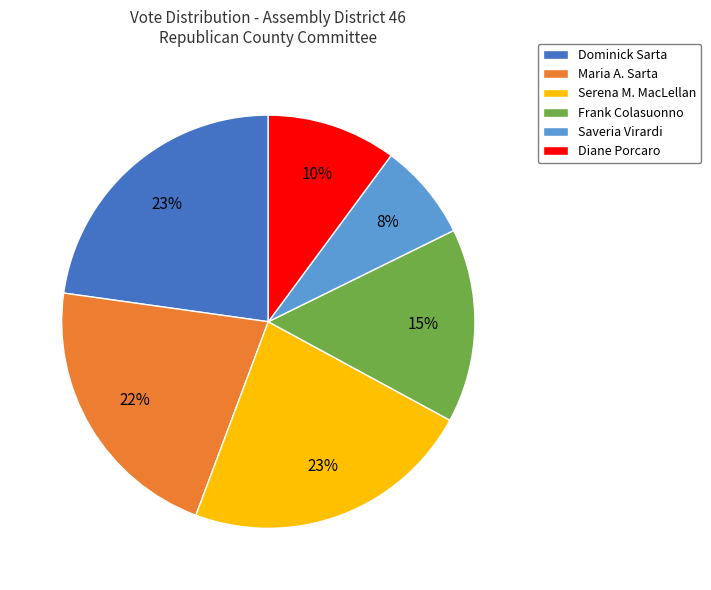

Does any single category account for the majority?

No